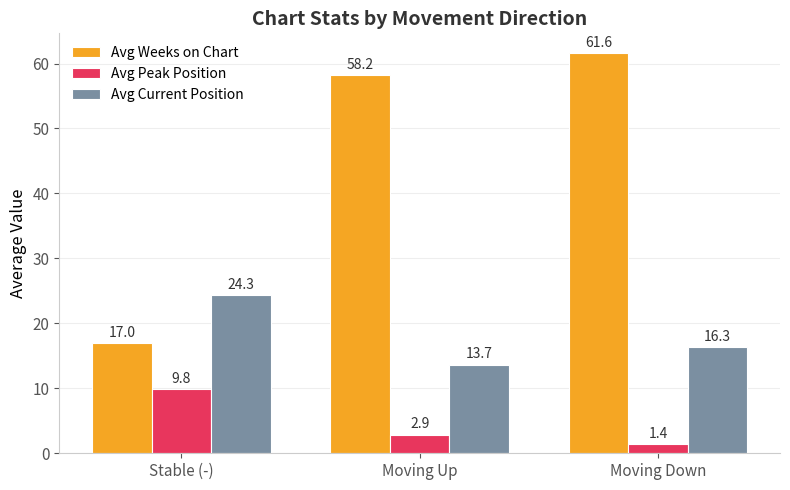

Rank the series by their average value, from highest to lowest.

Avg Weeks on Chart, Avg Current Position, Avg Peak Position